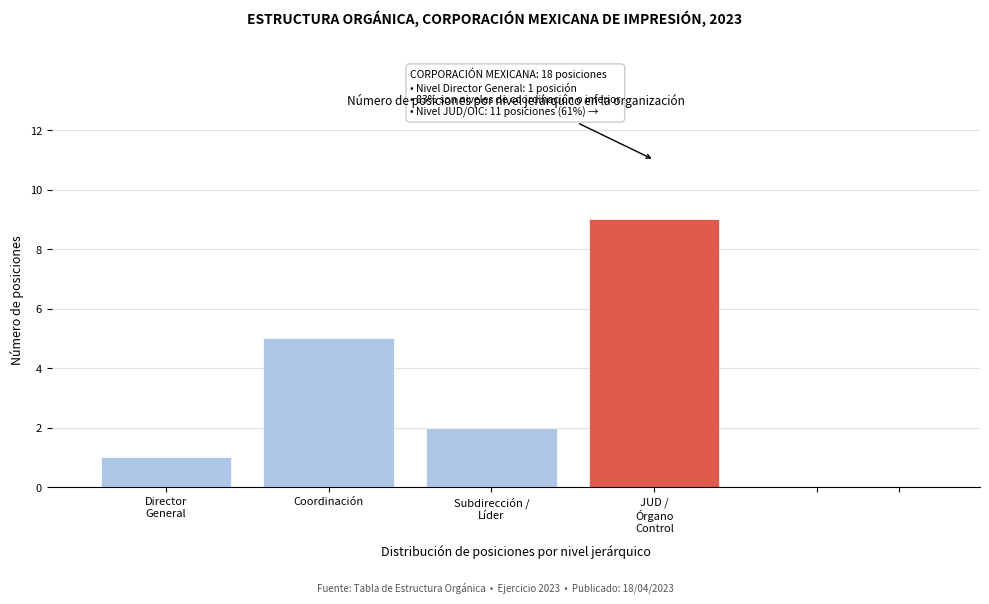

Reading left to right, extract all data points from this chart.

1	5	2	9